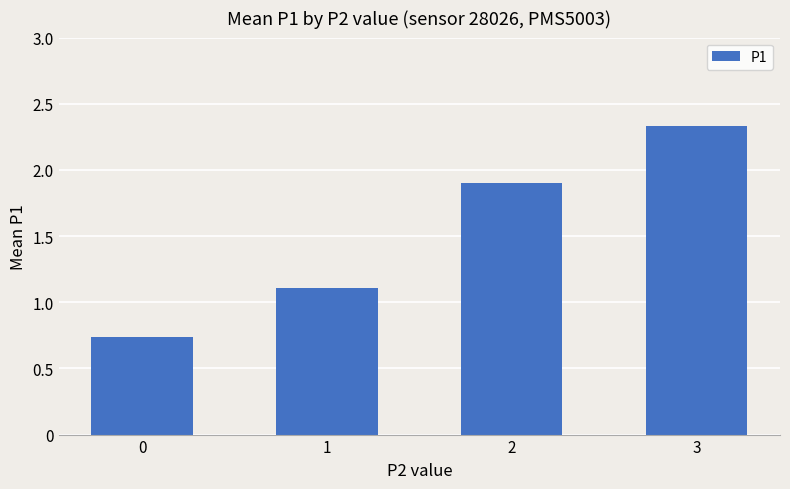

What is the value of the 2nd bar from the left?

1.1